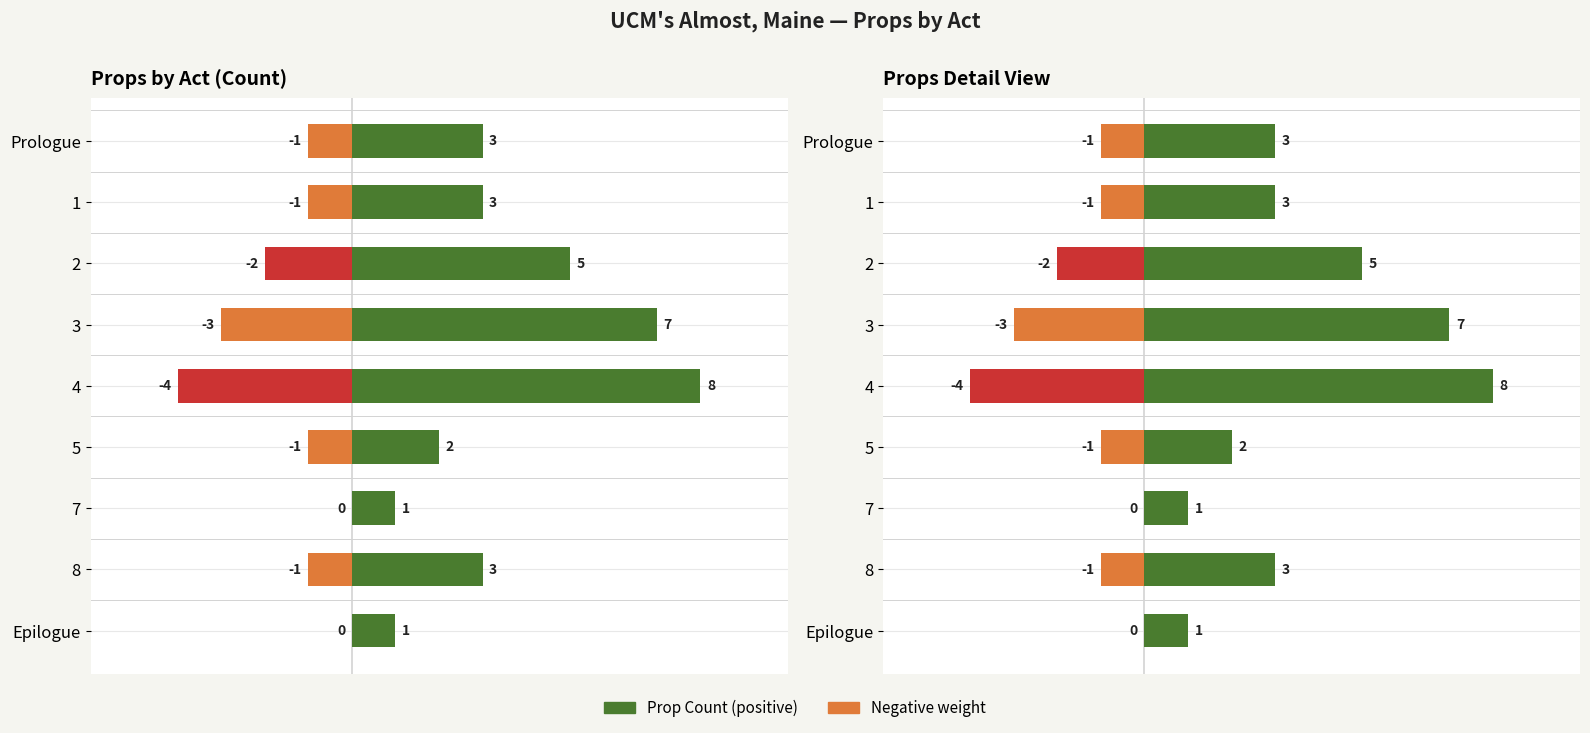

Reading left to right, transcribe all the data shown in this chart.

Prologue=3	1=3	2=5	3=7	4=8	5=2	7=1	8=3	Epilogue=1